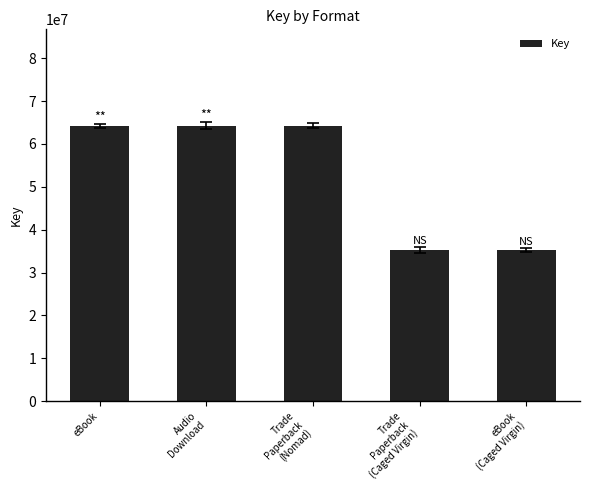

What is the value of the 3rd bar from the left?

64232079